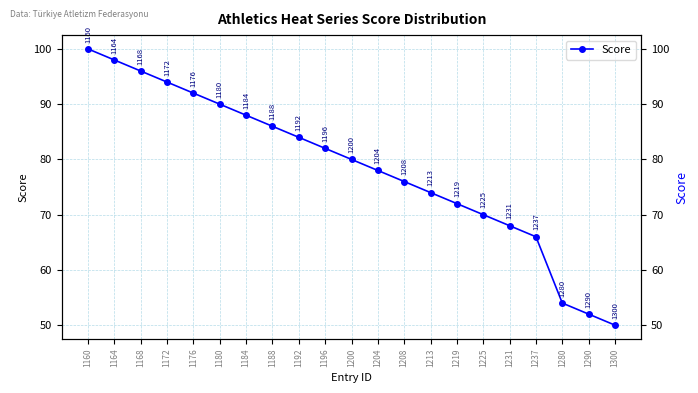

Which label corresponds to the smallest value in the chart?

1300